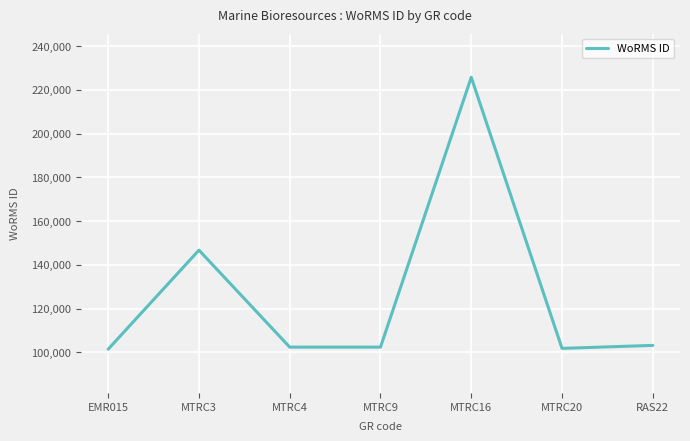

What is the greatest value displayed?

225814